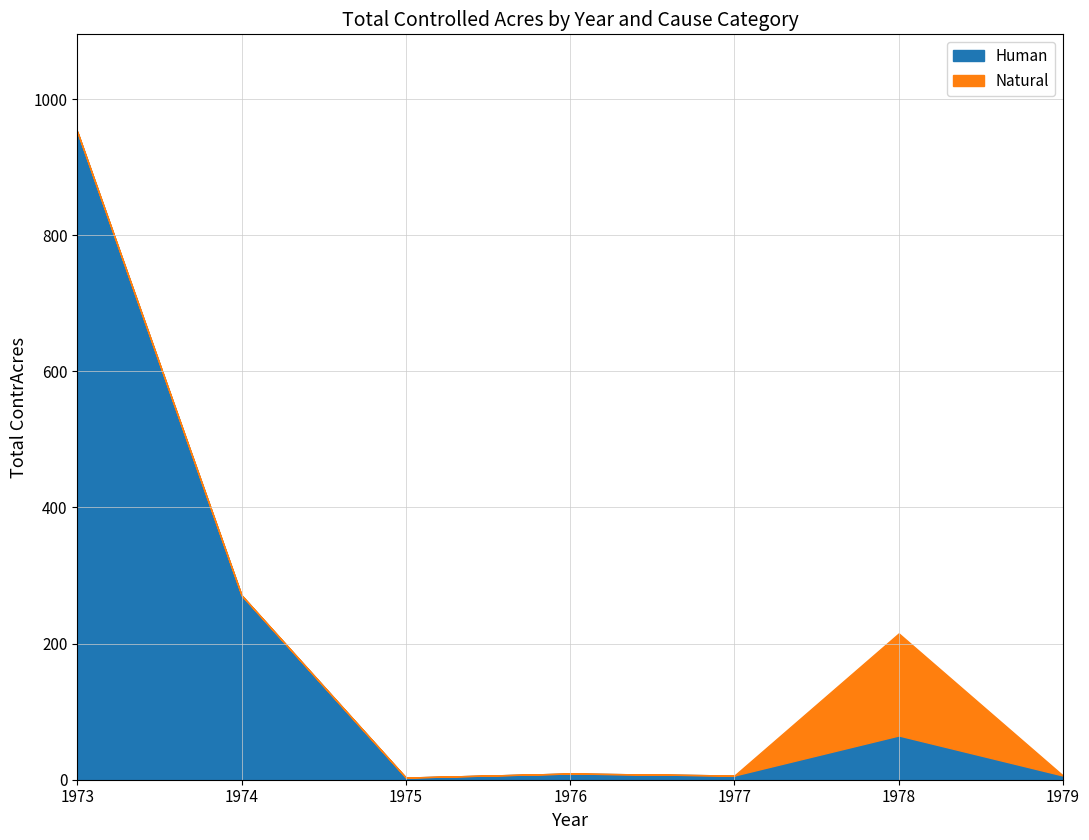

How many intersections are there between Human and Natural?

5